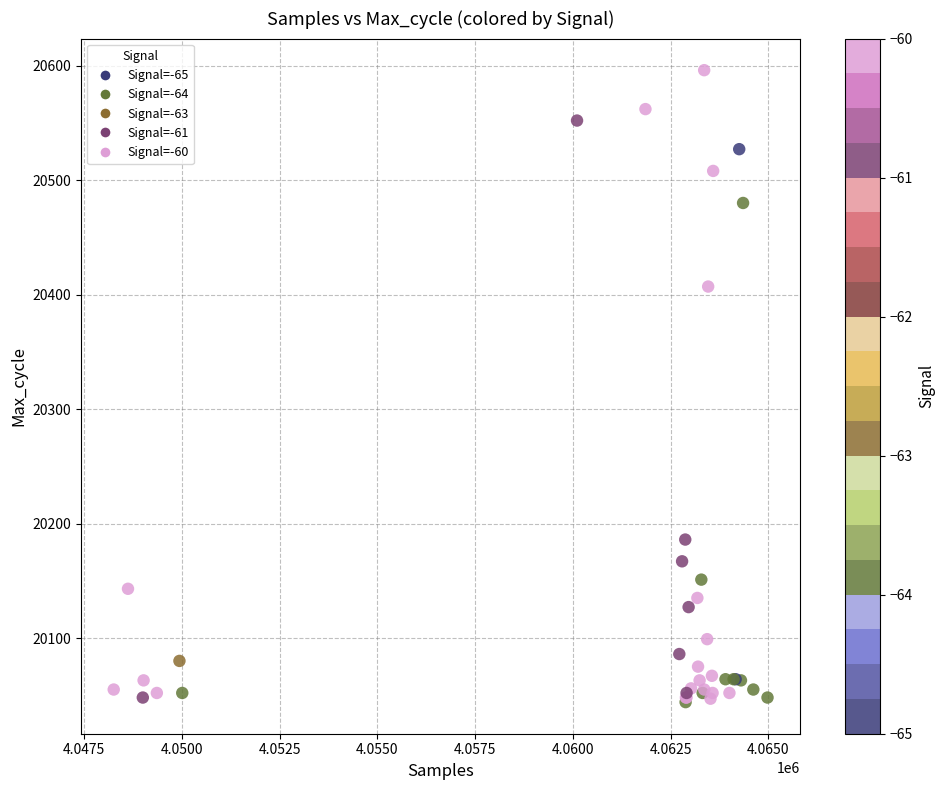

What Y value in the scatter plot is closest to 20320?

20407